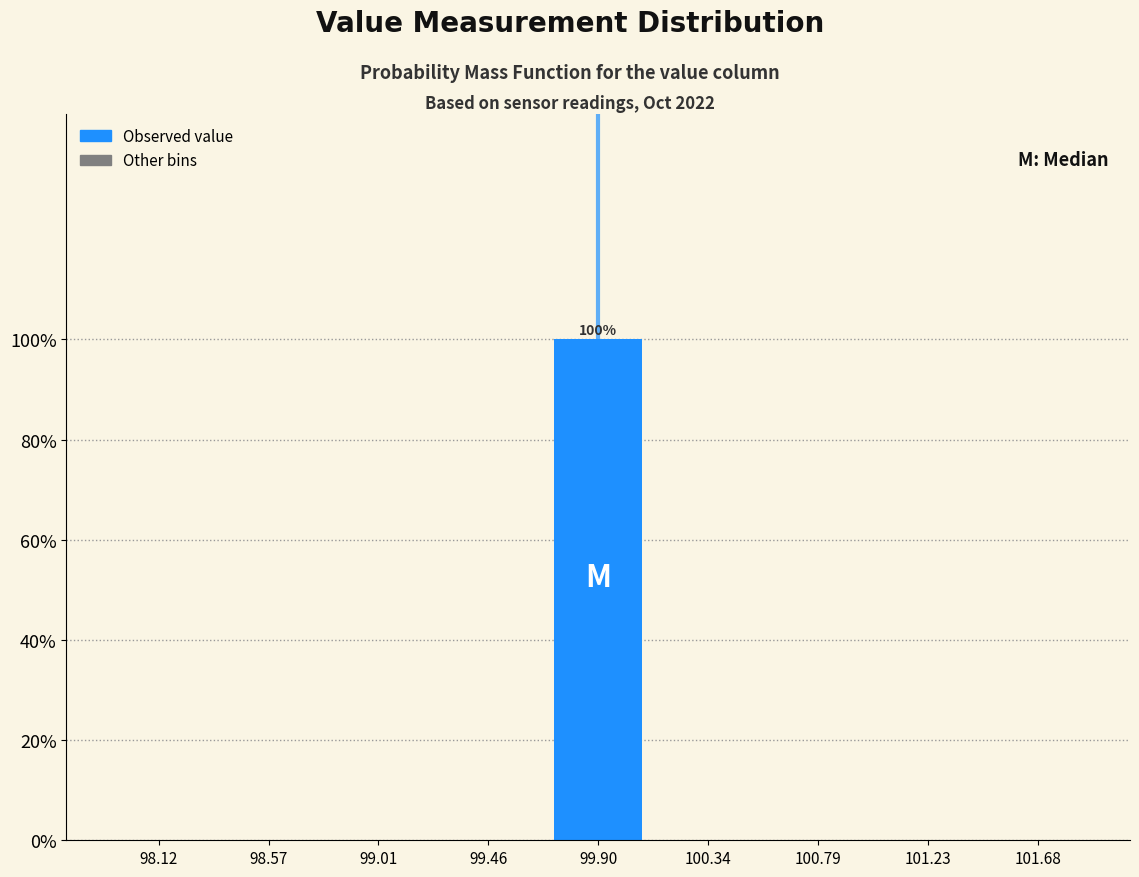

Which range on the x-axis has the tallest bar?

99.70 to 100.10